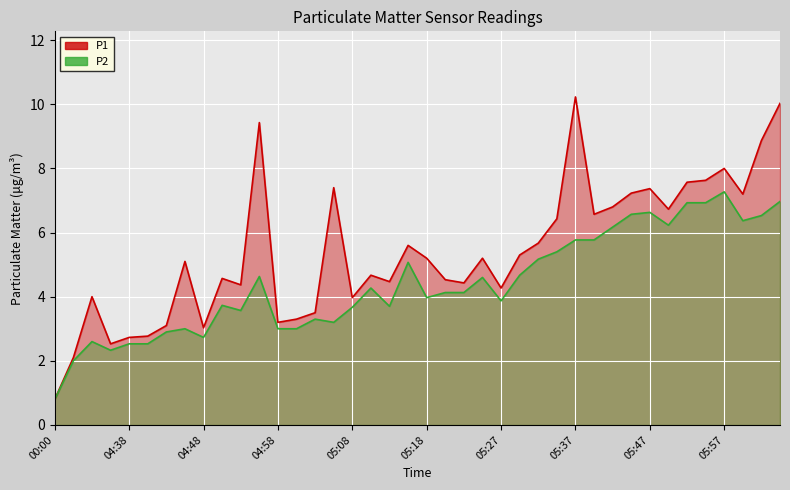

What is the difference between the highest and lowest values at 05:05?

4.2